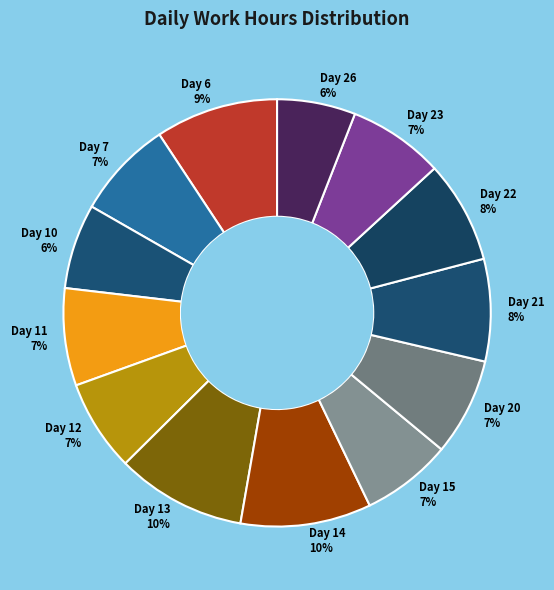

Approximately how many times larger is the value at Day 6 compared to Day 14?

0.9